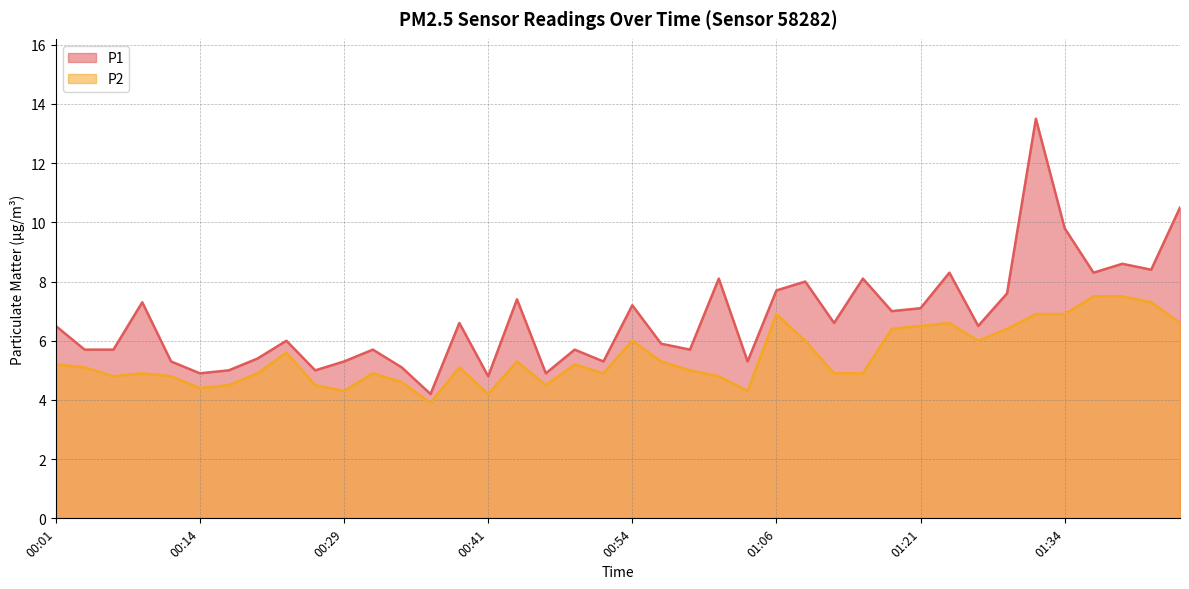

Where is the first local minimum for P2?

00:06